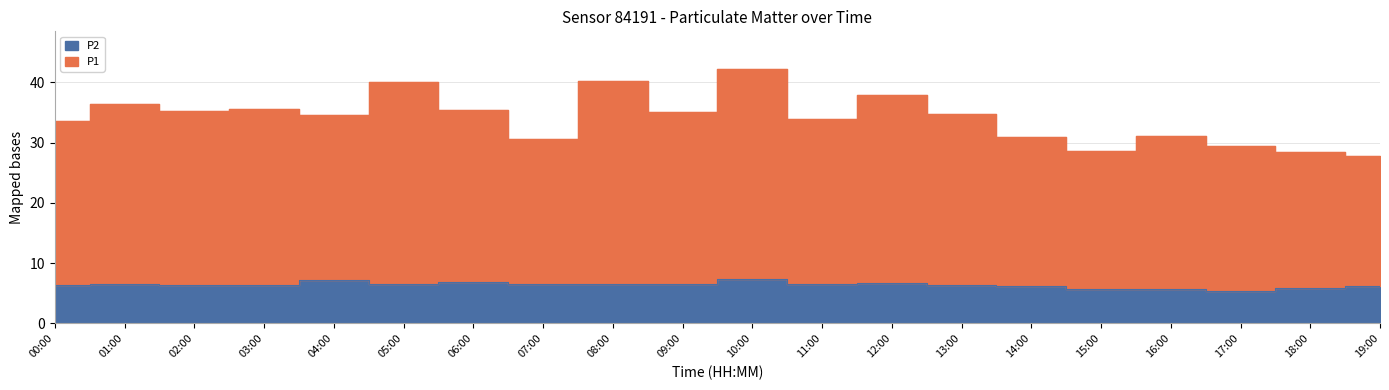

How many series are shown in this chart?

2